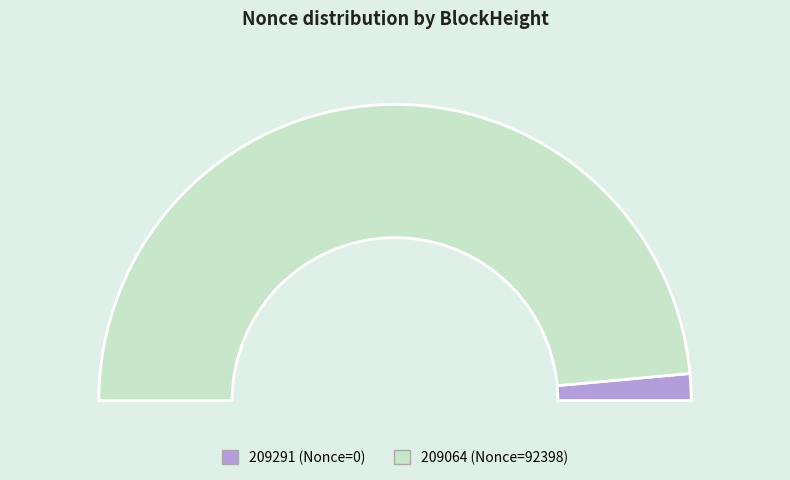

How many slices are in this pie chart?

2